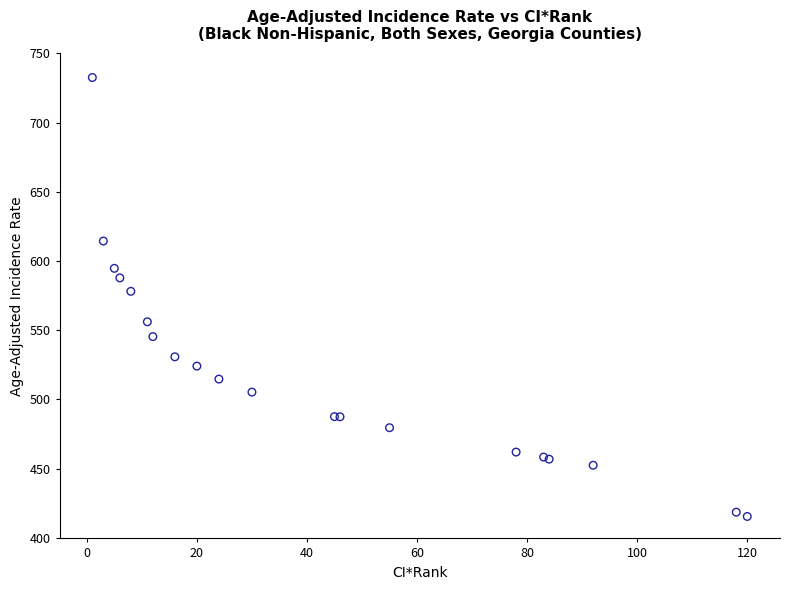

What Y value in the scatter plot is closest to 574?

578.1